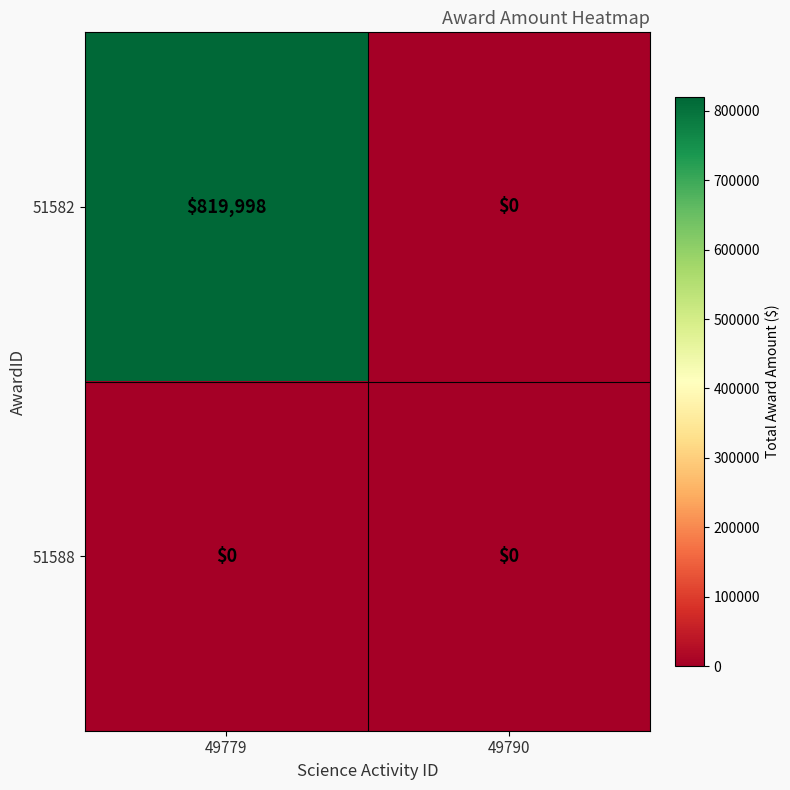

At which label does 51582 reach its peak?

49779